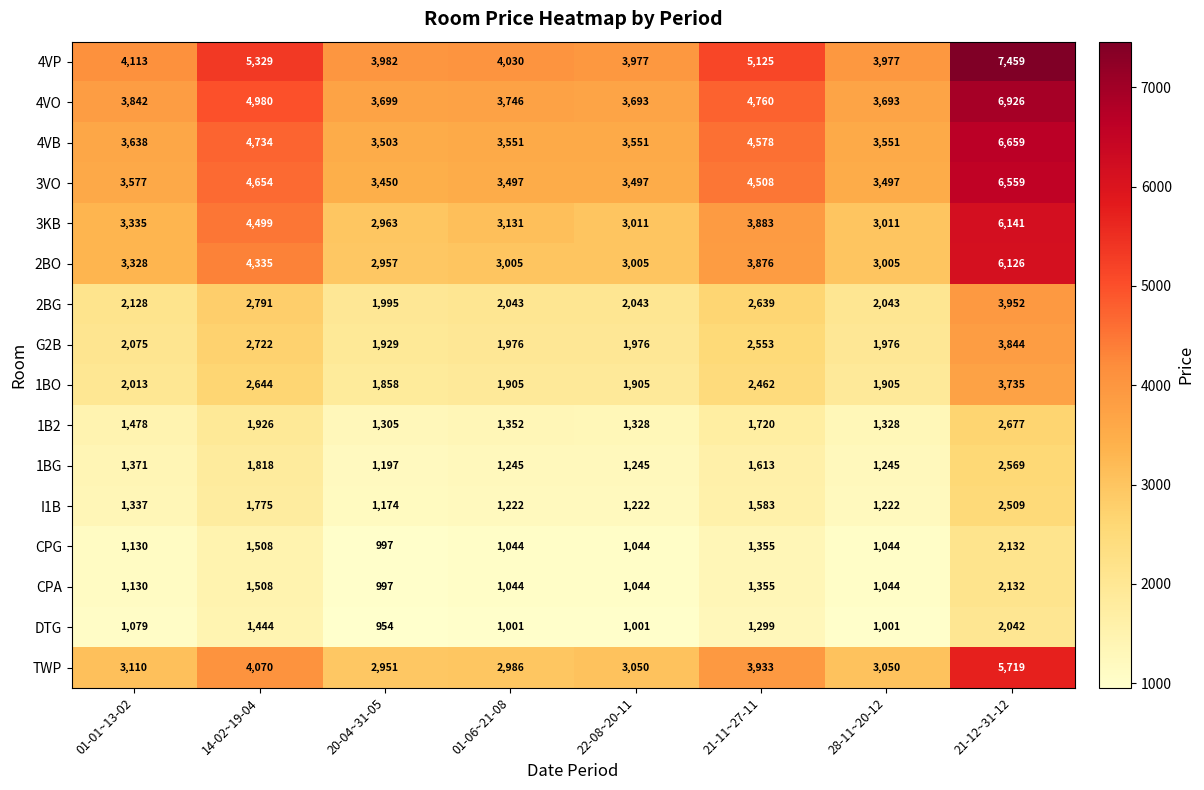

At which category is the sum across all series the highest?

21-12~31-12